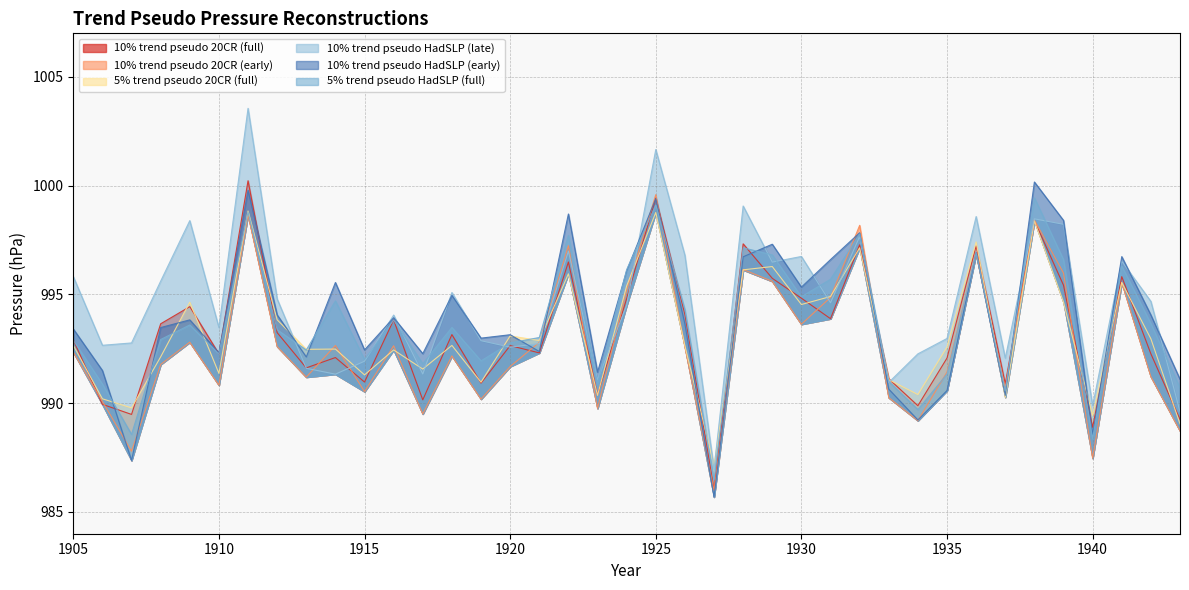

What is the value of the 10% trend pseudo HadSLP (late) point at the 34th from the left?

998.5